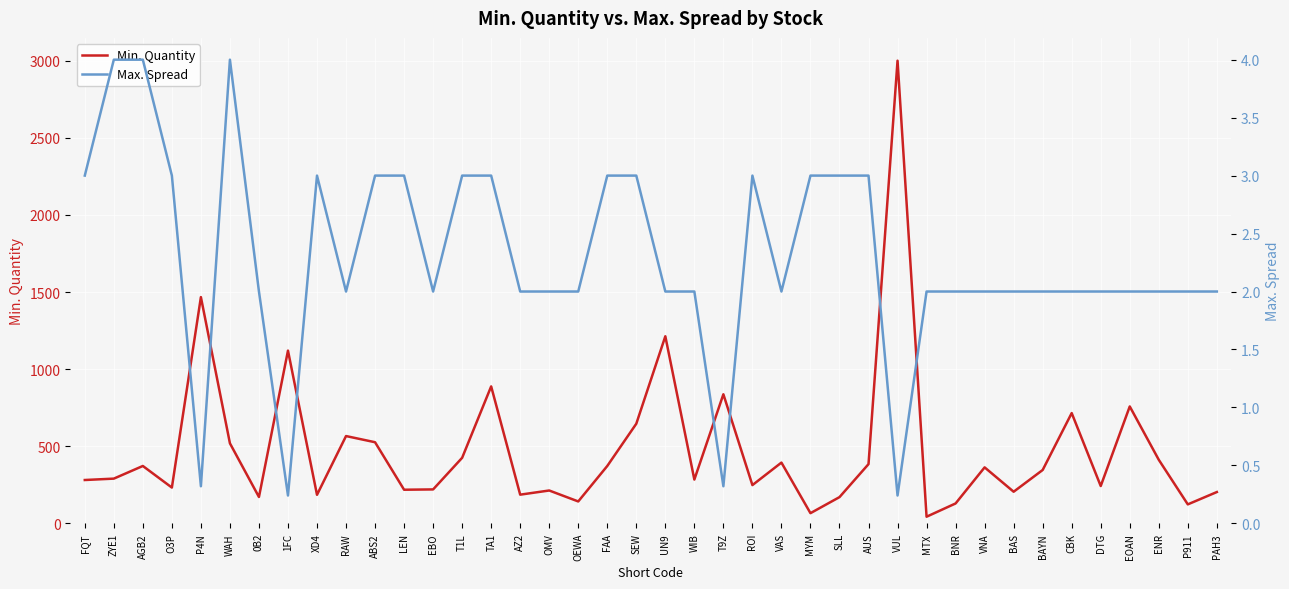

Reading left to right, list all the values displayed in this chart.

Min. Quantity: FQT=281.0	ZYE1=290.0	AGB2=372.0	O3P=232.0	P4N=1467.0	WAH=519.0	0B2=171.0	1FC=1120.0	XD4=185.0	RAW=566.0	ABS2=526.0	LEN=218.0	EBO=220.0	T1L=425.0	TA1=888.0	AZ2=186.0	OMV=213.0	OEWA=142.0	FAA=372.0	SEW=646.0	UN9=1213.0	WIB=284.0	T9Z=837.0	ROI=248.0	VAS=394.0	MYM=66.0	SLL=170.0	AUS=384.0	VUL=3000.0	MTX=43.0	BNR=129.0	VNA=363.0	BAS=205.0	BAYN=346.0	CBK=715.0	DTG=242.0	EOAN=758.0	ENR=412.0	P911=123.0	PAH3=203.0
Max. Spread: FQT=3.0	ZYE1=4.0	AGB2=4.0	O3P=3.0	P4N=0.3	WAH=4.0	0B2=2.0	1FC=0.2	XD4=3.0	RAW=2.0	ABS2=3.0	LEN=3.0	EBO=2.0	T1L=3.0	TA1=3.0	AZ2=2.0	OMV=2.0	OEWA=2.0	FAA=3.0	SEW=3.0	UN9=2.0	WIB=2.0	T9Z=0.3	ROI=3.0	VAS=2.0	MYM=3.0	SLL=3.0	AUS=3.0	VUL=0.2	MTX=2.0	BNR=2.0	VNA=2.0	BAS=2.0	BAYN=2.0	CBK=2.0	DTG=2.0	EOAN=2.0	ENR=2.0	P911=2.0	PAH3=2.0